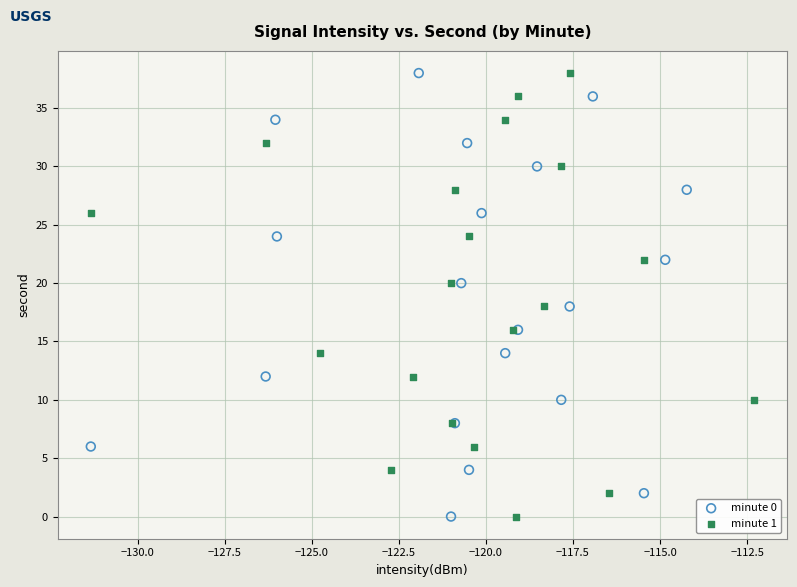

What are all the series names shown in the legend?

minute 0, minute 1